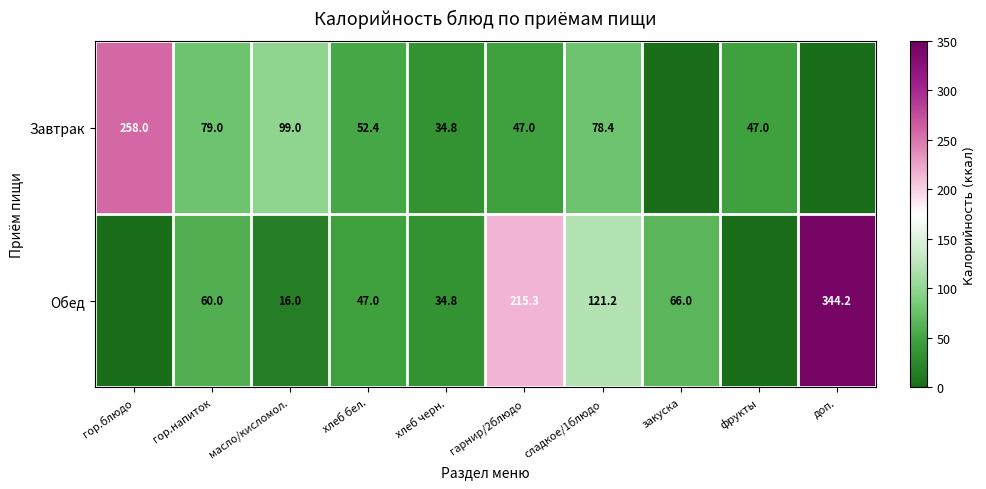

What is the difference between the Завтрак values at гор.блюдо and хлеб черн.?

223.2